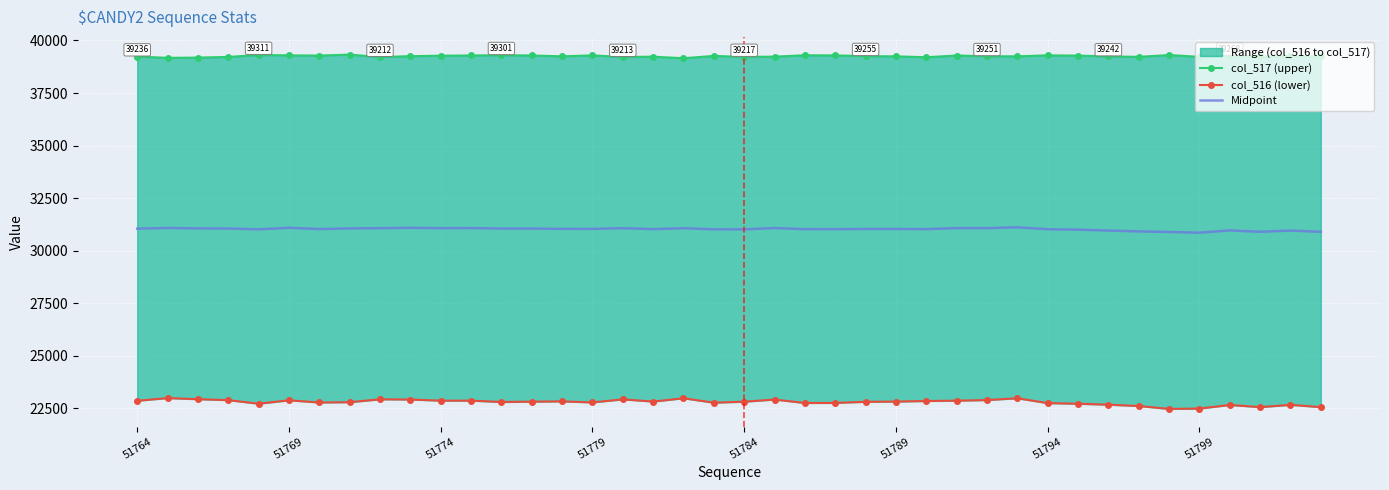

Reading left to right, list all the values displayed in this chart.

col_517 (upper): 39236.0	39173.0	39186.0	39217.0	39311.0	39293.0	39282.0	39328.0	39212.0	39254.0	39276.0	39287.0	39301.0	39286.0	39246.0	39293.0	39213.0	39230.0	39156.0	39266.0	39217.0	39232.0	39296.0	39290.0	39255.0	39246.0	39203.0	39285.0	39251.0	39246.0	39293.0	39280.0	39242.0	39222.0	39307.0	39222.0	39268.0	39239.0	39247.0	39239.0
col_516 (lower): 22855.0	22983.0	22930.0	22886.0	22716.0	22878.0	22773.0	22788.0	22925.0	22915.0	22861.0	22861.0	22798.0	22813.0	22827.0	22777.0	22923.0	22818.0	22975.0	22765.0	22811.0	22914.0	22750.0	22753.0	22807.0	22816.0	22845.0	22859.0	22889.0	22975.0	22744.0	22715.0	22669.0	22607.0	22468.0	22484.0	22656.0	22553.0	22662.0	22553.0
Midpoint: 31045.5	31078.0	31058.0	31051.5	31013.5	31085.5	31027.5	31058.0	31068.5	31084.5	31068.5	31074.0	31049.5	31049.5	31036.5	31035.0	31068.0	31024.0	31065.5	31015.5	31014.0	31073.0	31023.0	31021.5	31031.0	31031.0	31024.0	31072.0	31070.0	31110.5	31018.5	30997.5	30955.5	30914.5	30887.5	30853.0	30962.0	30896.0	30954.5	30896.0